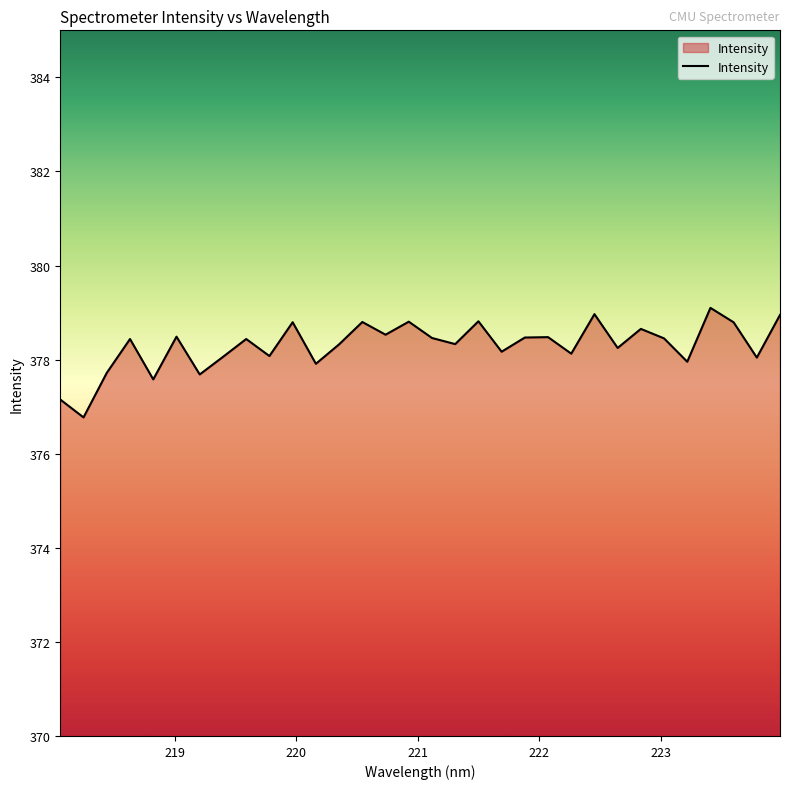

What is the sum of all values?

12105.6